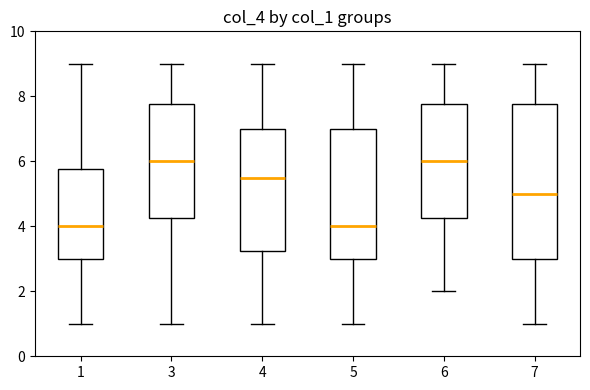

Where is the lower edge of the box at x = 4 on the y-axis? The values are not printed on the chart, so give them approximately, as read against the axis.

3.2